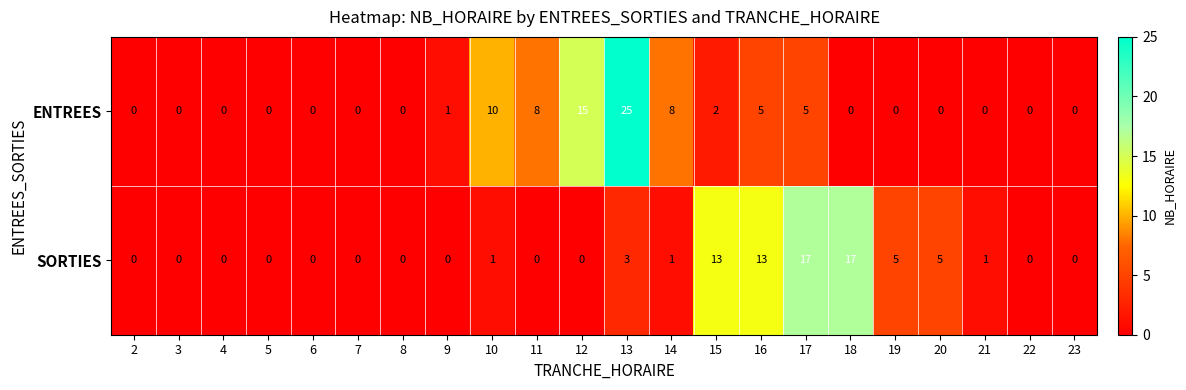

At which category is the sum across all series the highest?

13